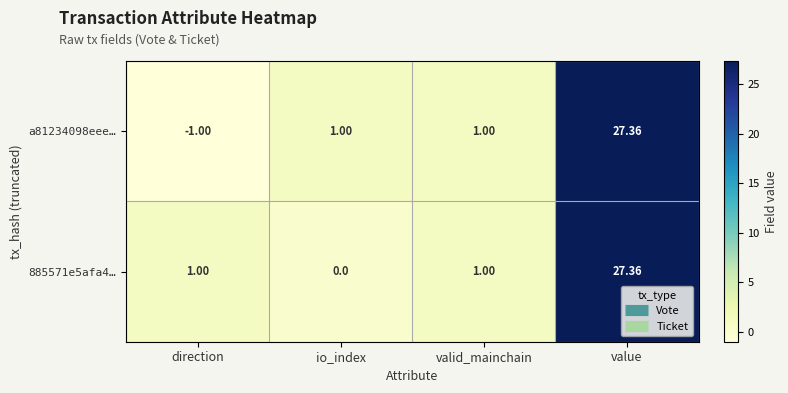

Rank the series by their average value, from highest to lowest.

885571e5afa4…, a81234098eee…